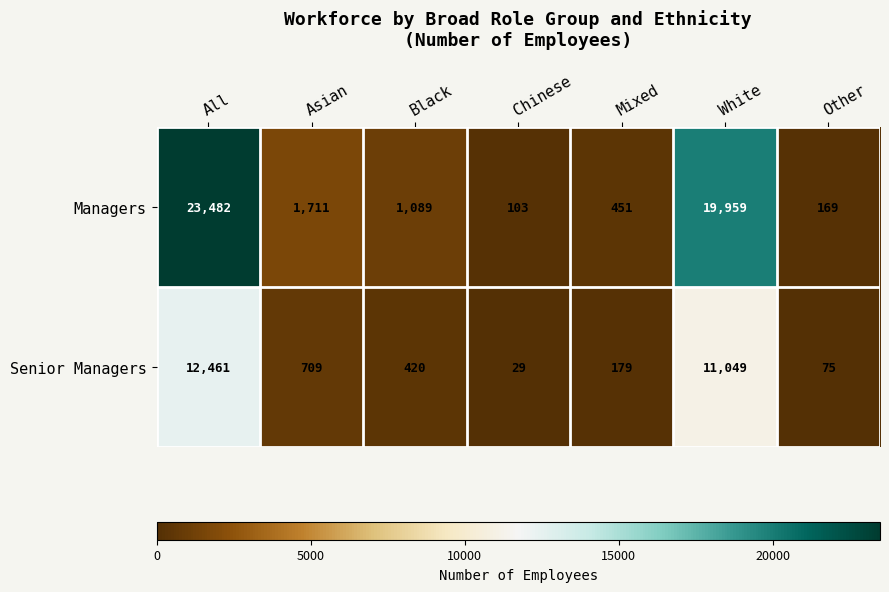

Between All and Other, which series saw the biggest shift?

Managers